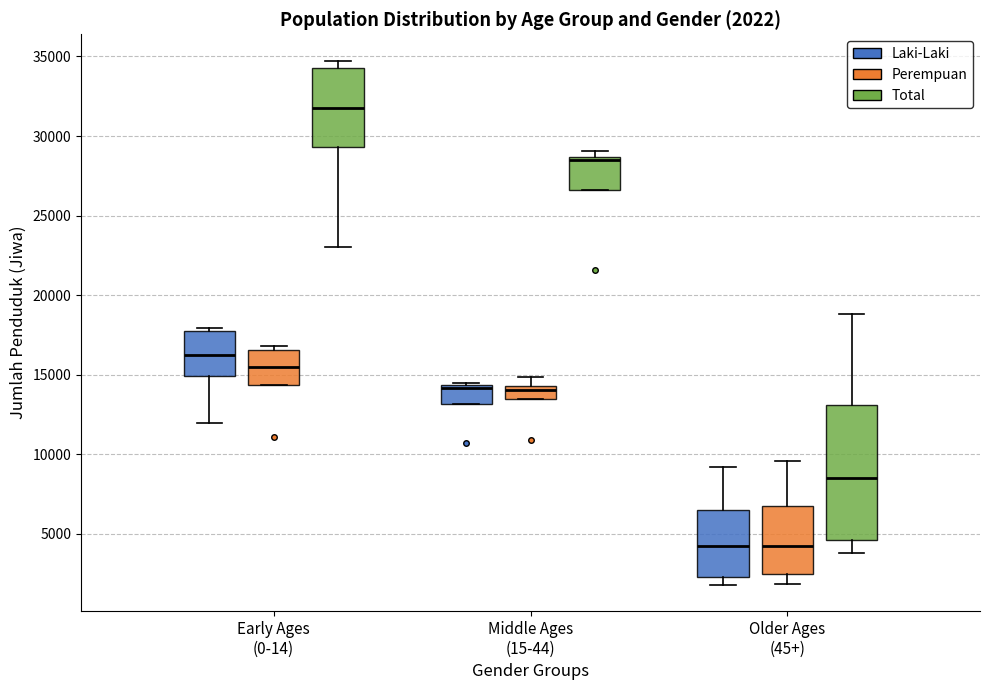

Comparing the boxes themselves (not the whiskers), which one is the tallest?

Older Ages (45+) (Total)